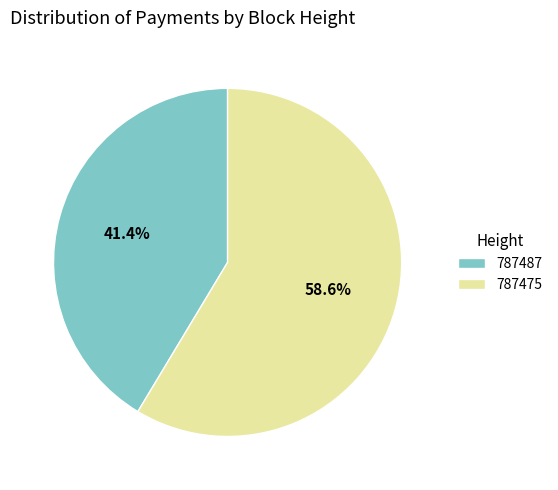

How many segments does this pie chart have?

2